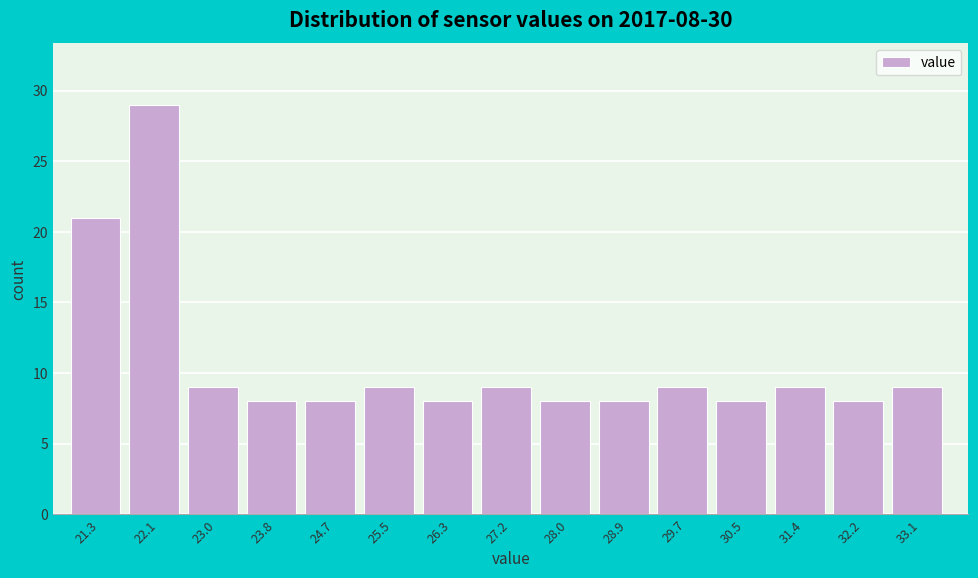

Reading left to right, list all the values displayed in this chart.

21.3=21	22.1=29	23.0=9	23.8=8	24.7=8	25.5=9	26.3=8	27.2=9	28.0=8	28.9=8	29.7=9	30.5=8	31.4=9	32.2=8	33.1=9